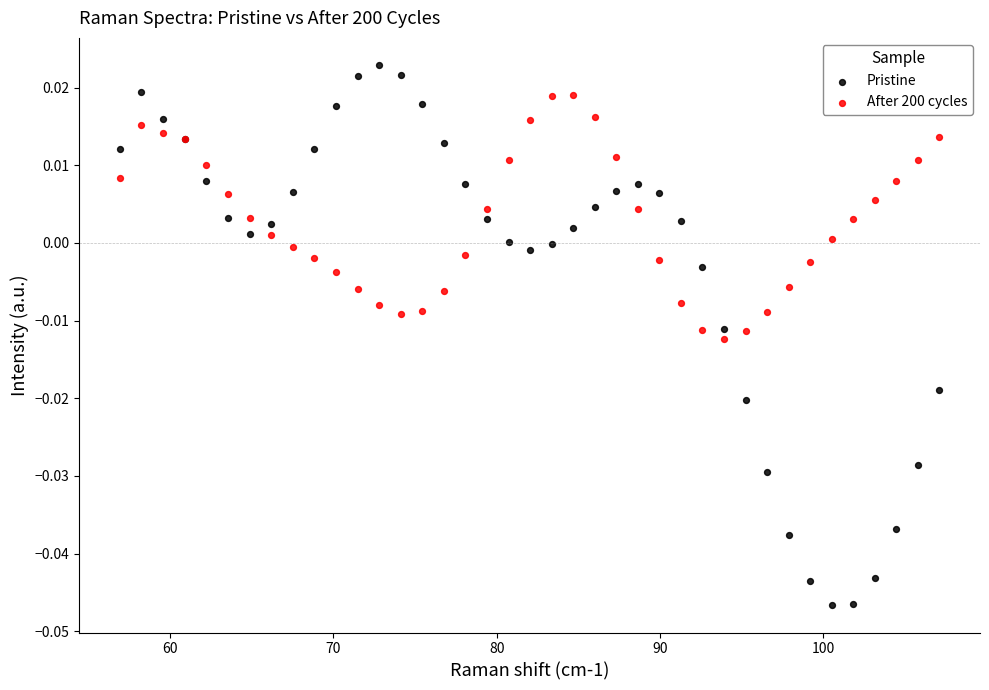

Which series contains the lowest Y value?

Pristine